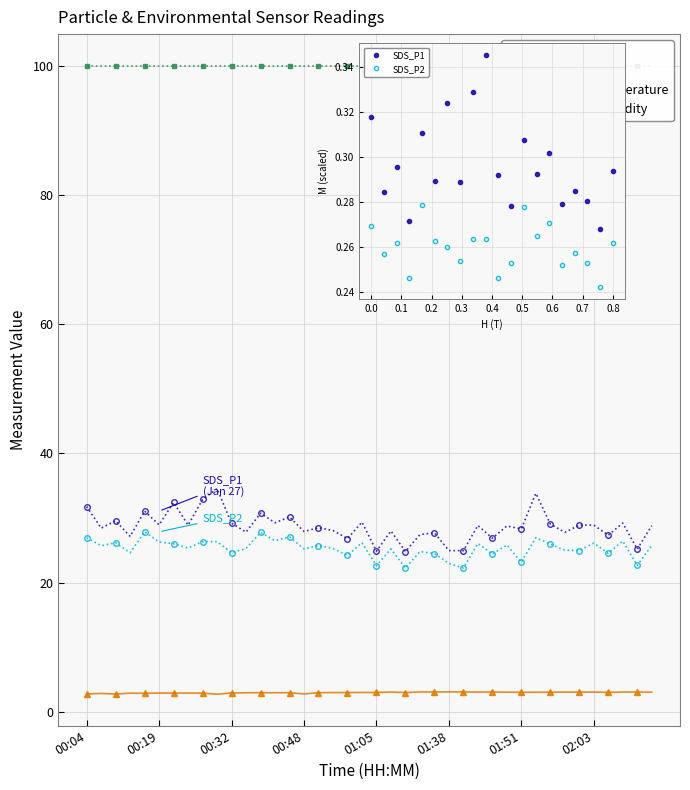

True or false: BME280_temperature has a value of 1.0 at 00:54.

False